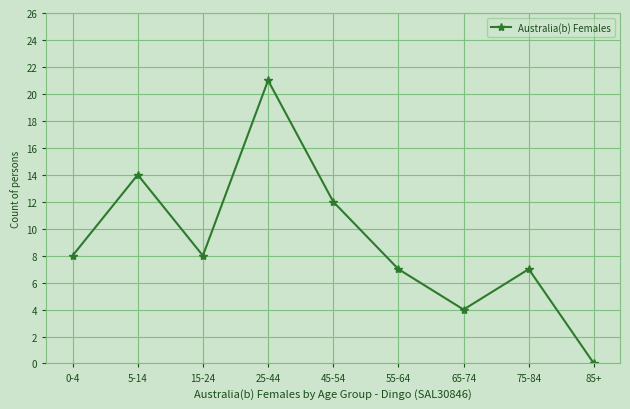

What is the average value?

9